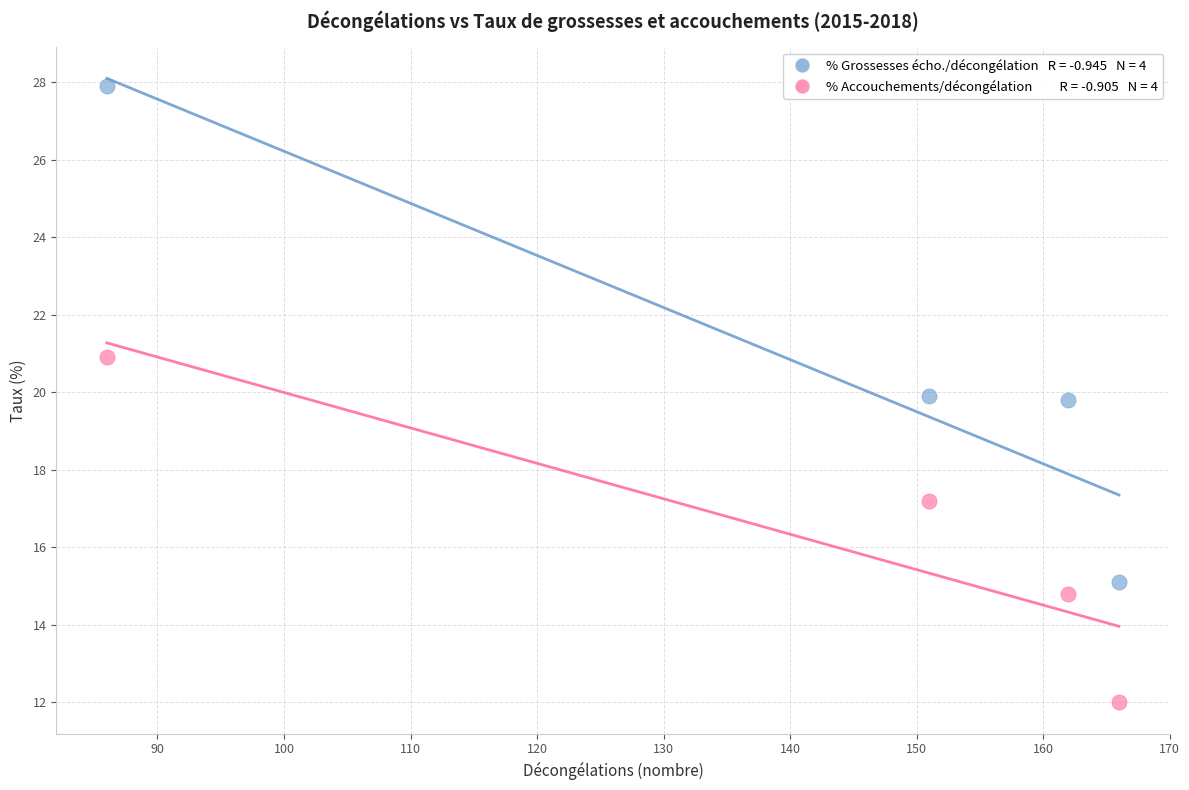

Across all data points, what is the range of Y values (max minus min)?

15.9